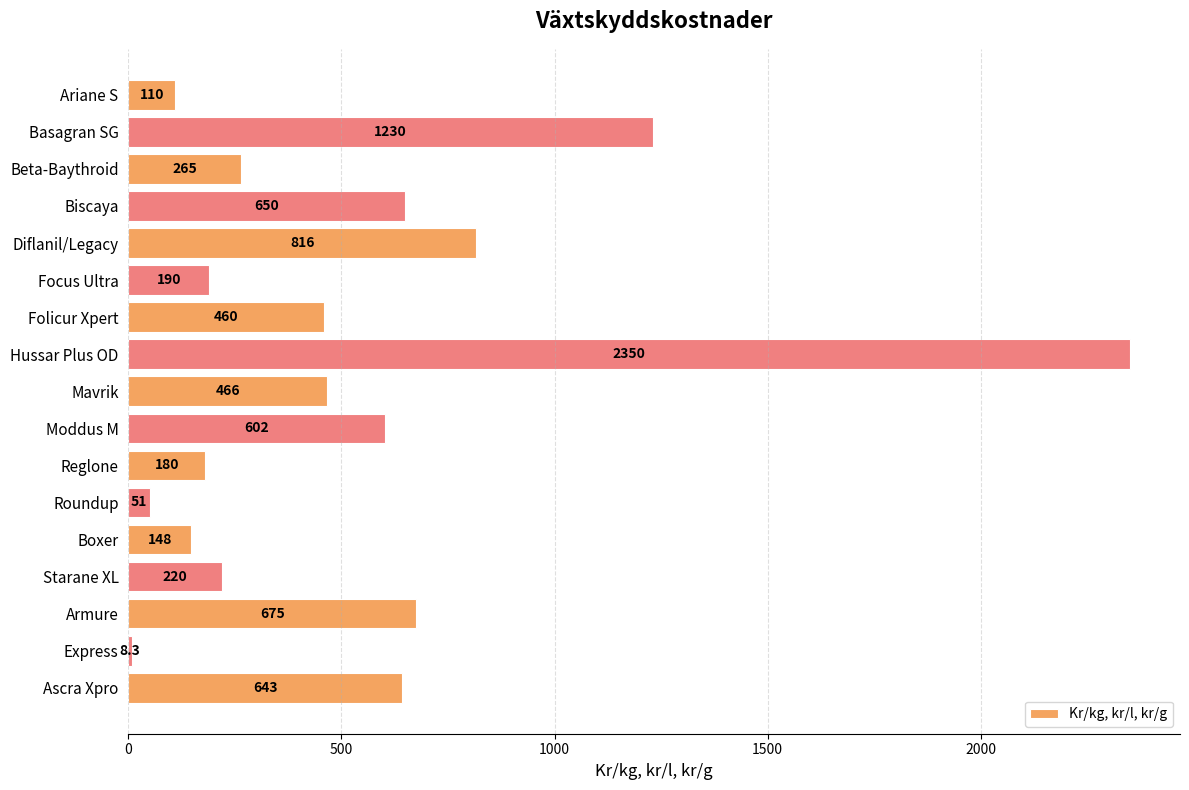

How many series are shown in this chart?

1